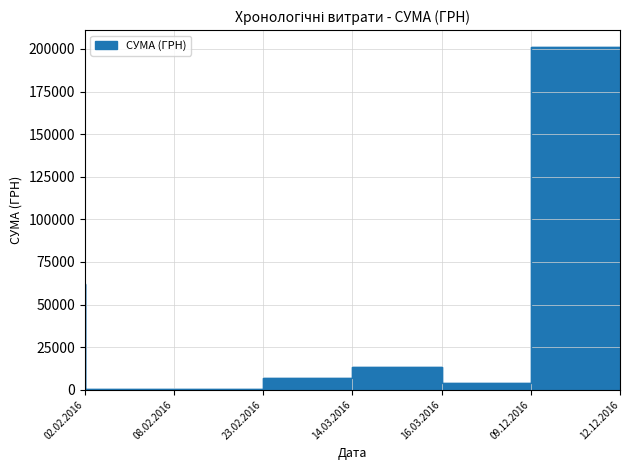

At which category does the chart reach its peak across all series?

12.12.2016